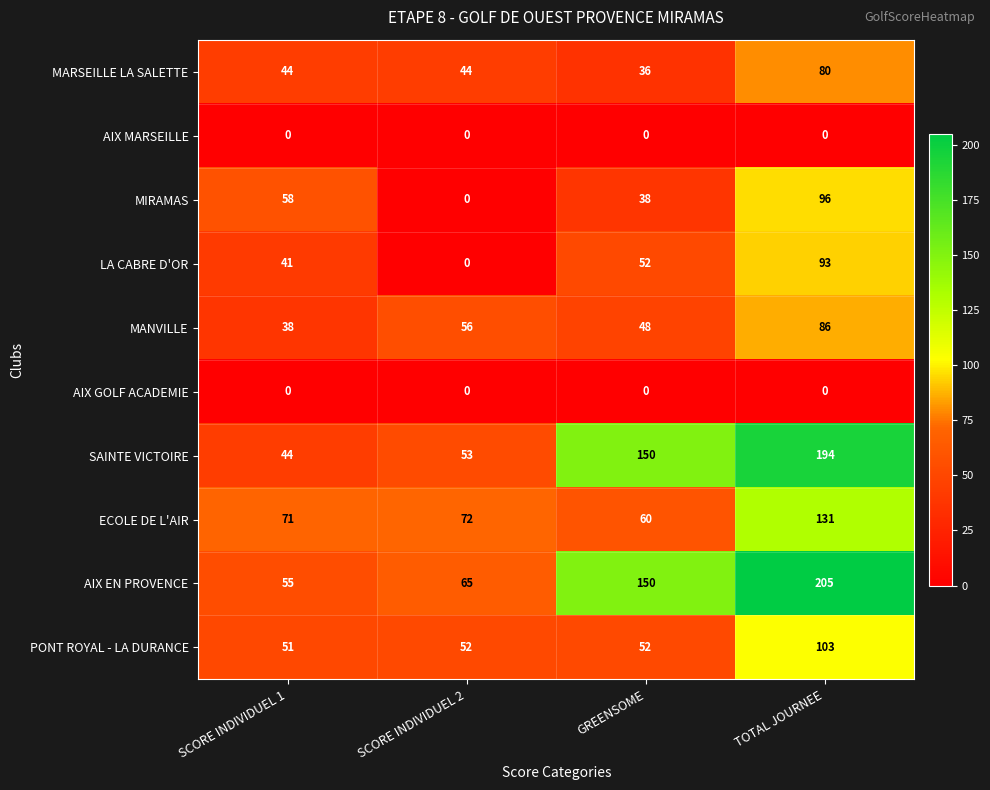

What is the sum of all MARSEILLE LA SALETTE values?

204